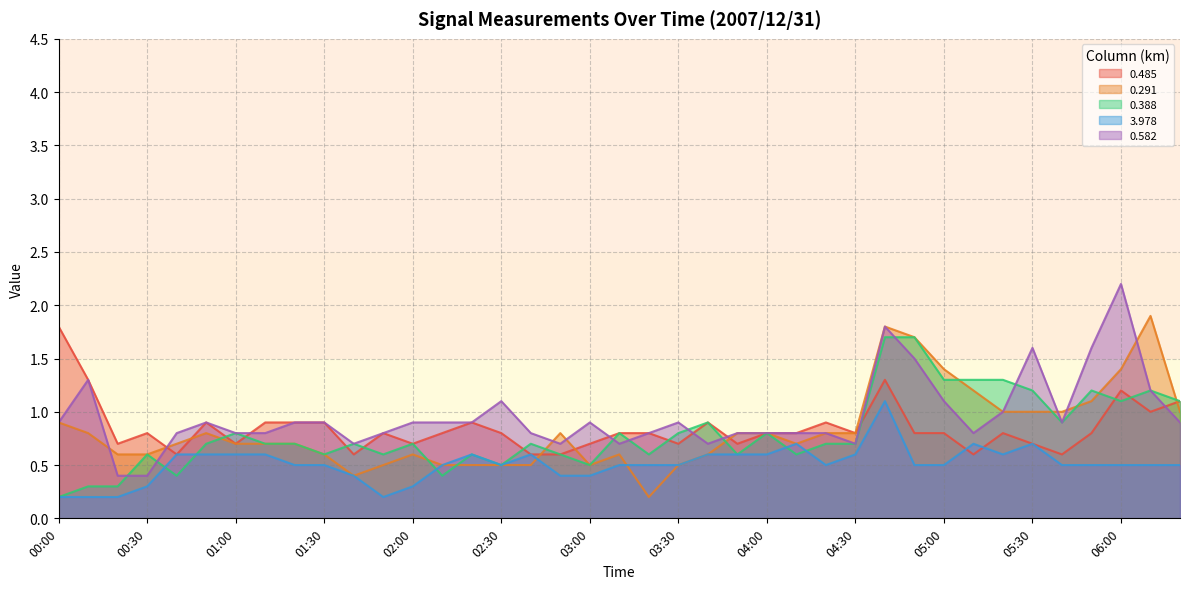

What is the average value of the 0.388 series?

0.8